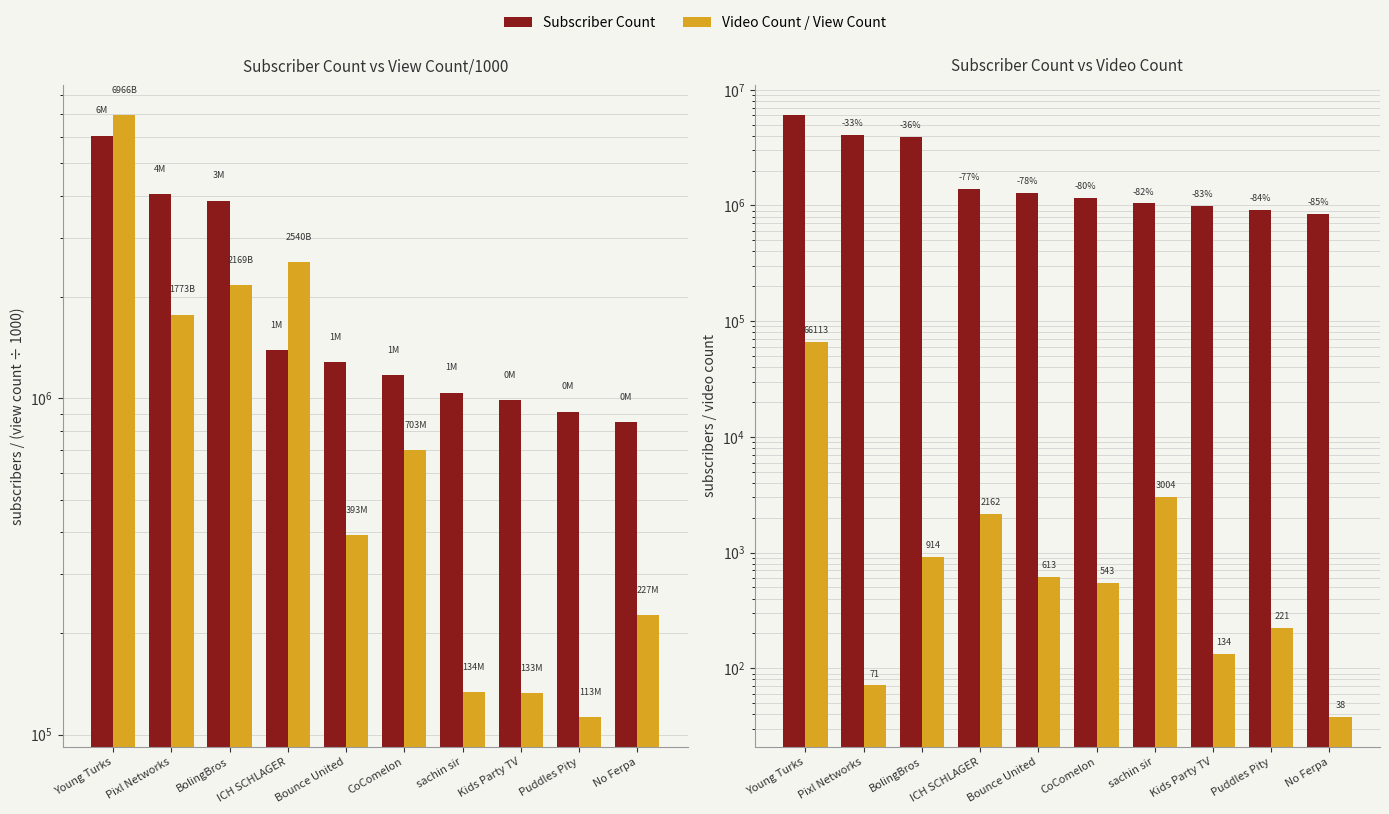

Which series has the largest total across all categories?

Subscriber Count